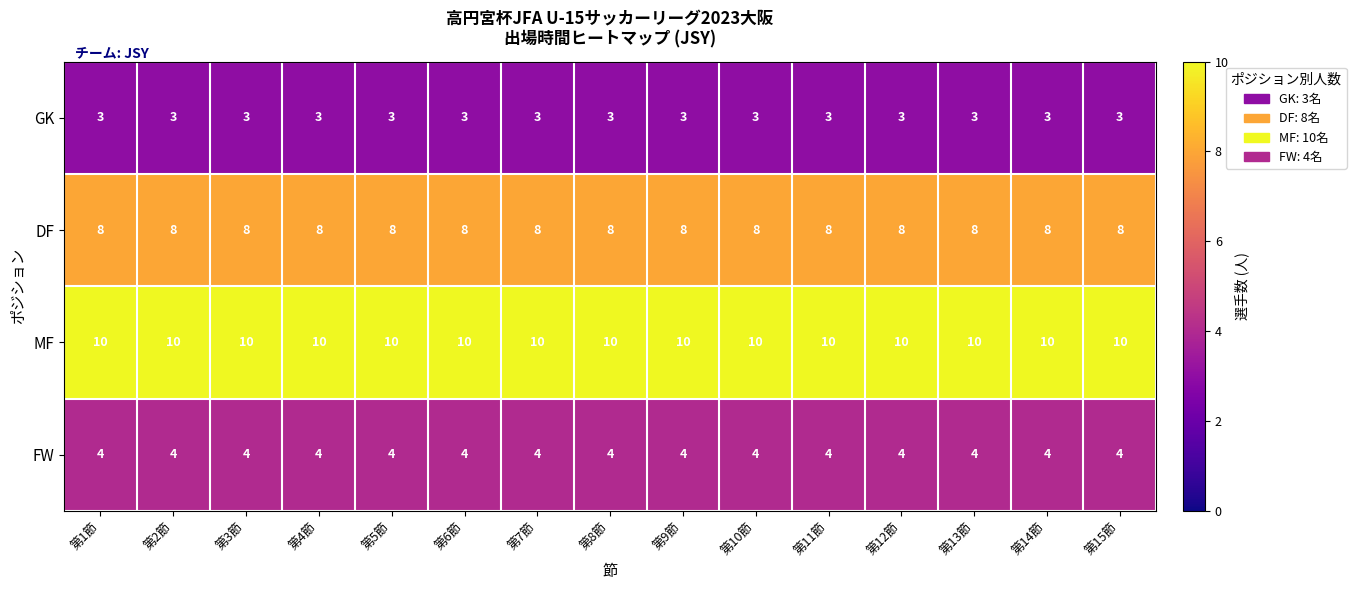

What is the lowest value of the DF series?

8